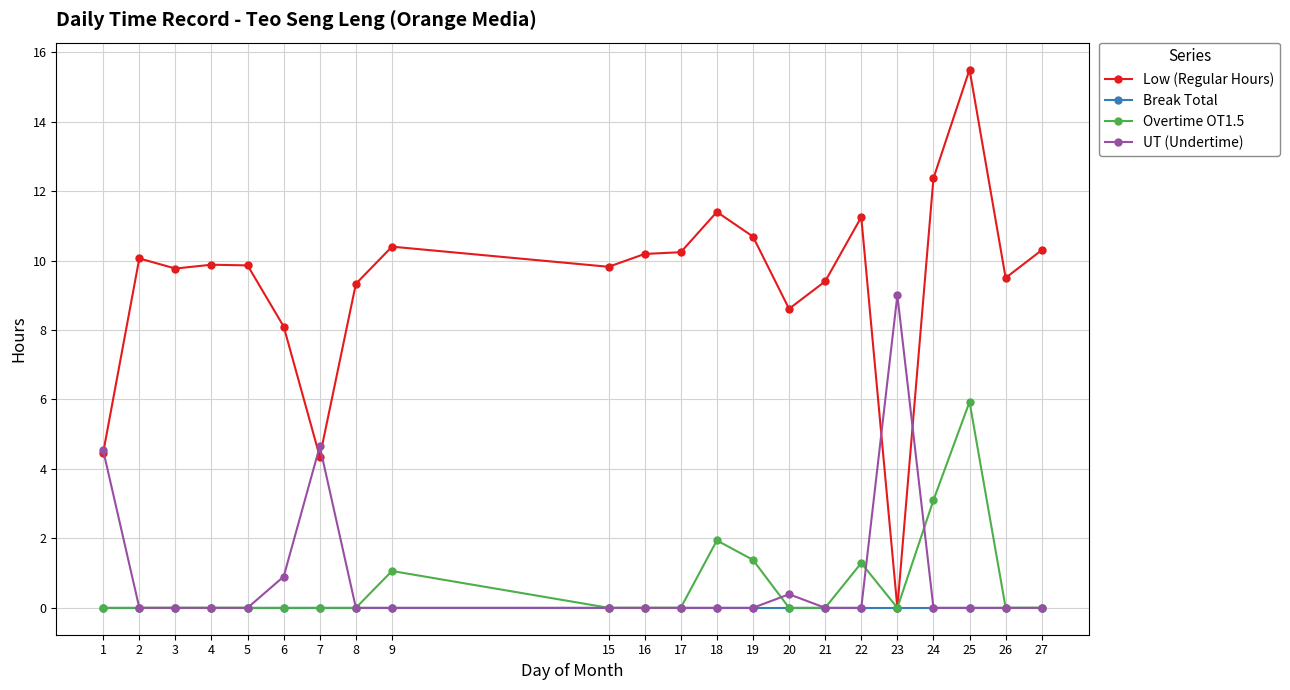

Read the Low (Regular Hours) value at 20.

8.6